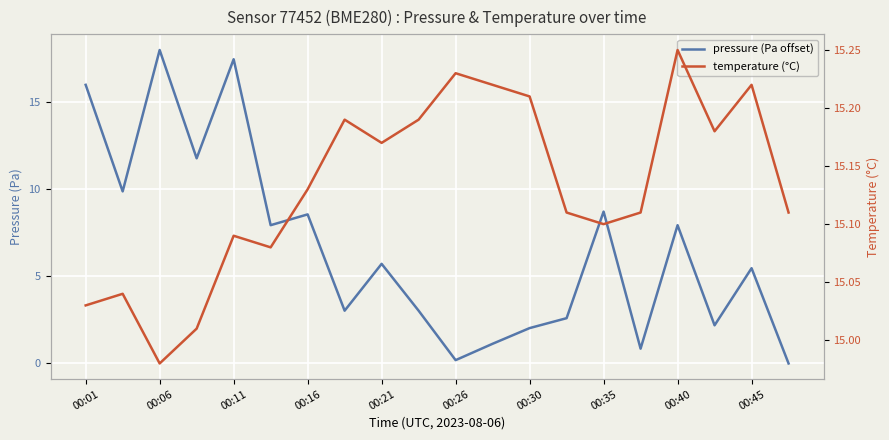

How many series are shown in this chart?

2